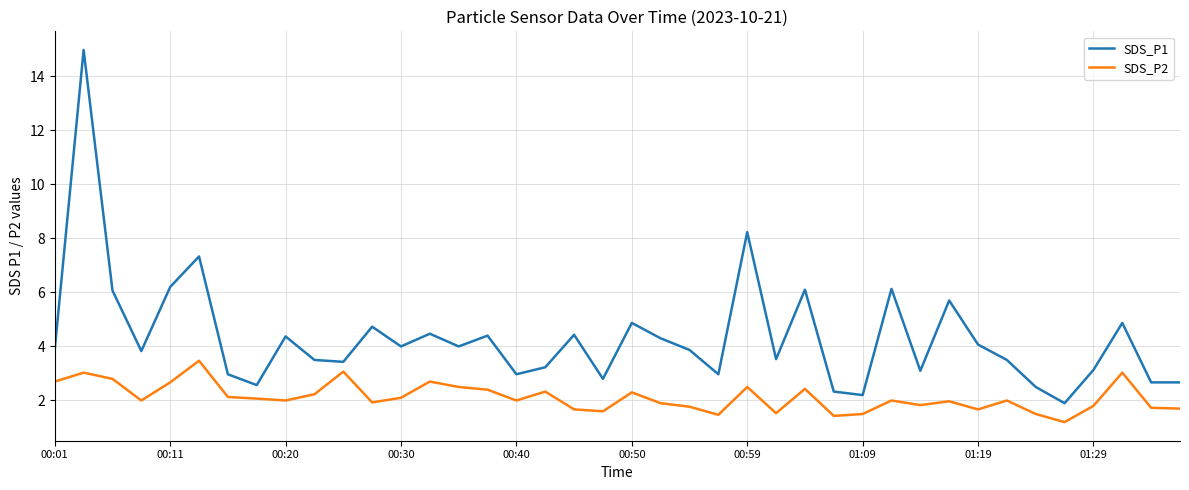

Which series has the widest spread of values?

SDS_P1